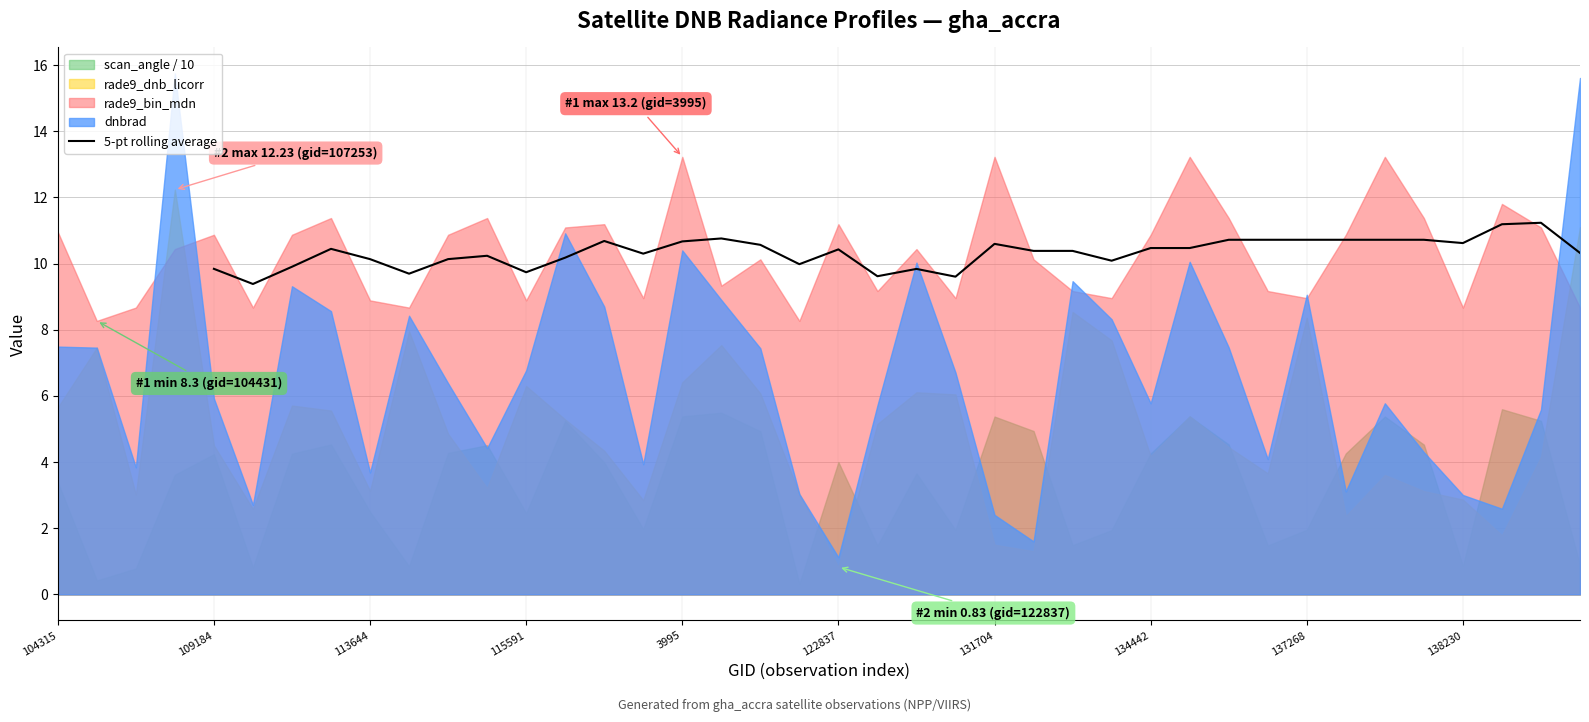

How many data points are less than 10?

9